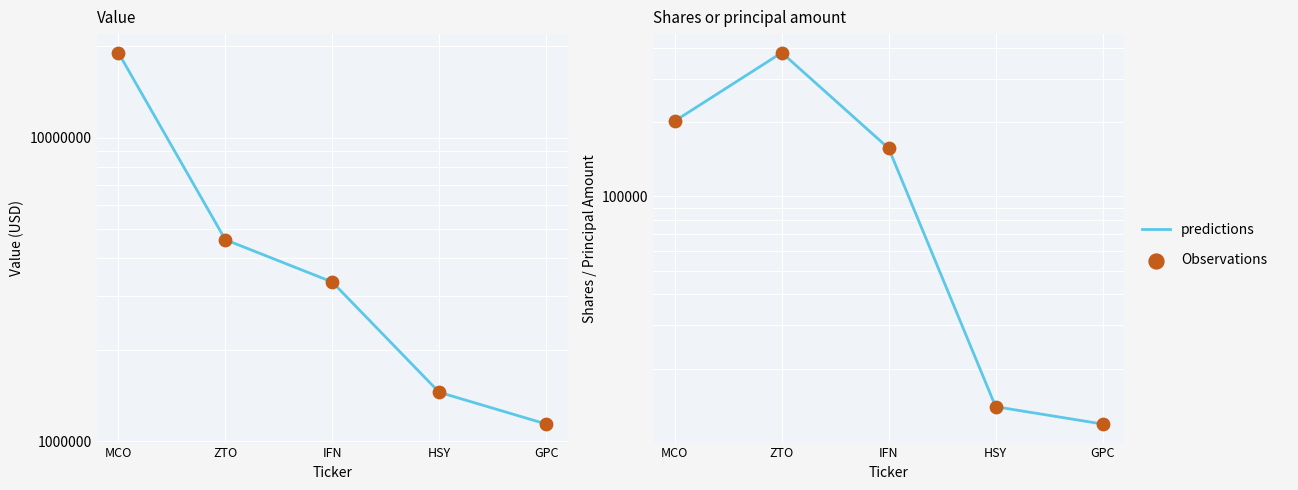

Which series contains the highest Y value?

predictions